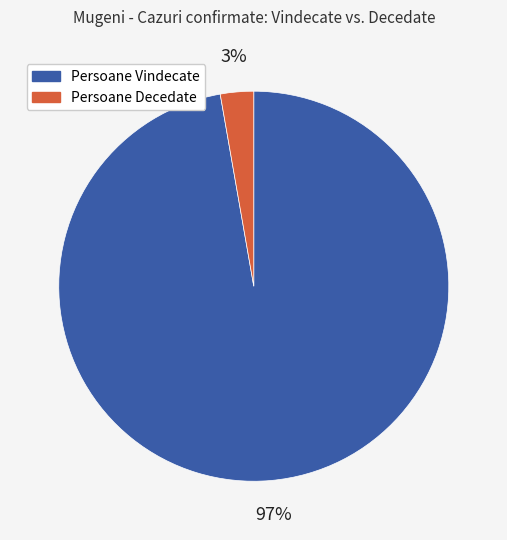

Which slice is the smallest?

Persoane Decedate